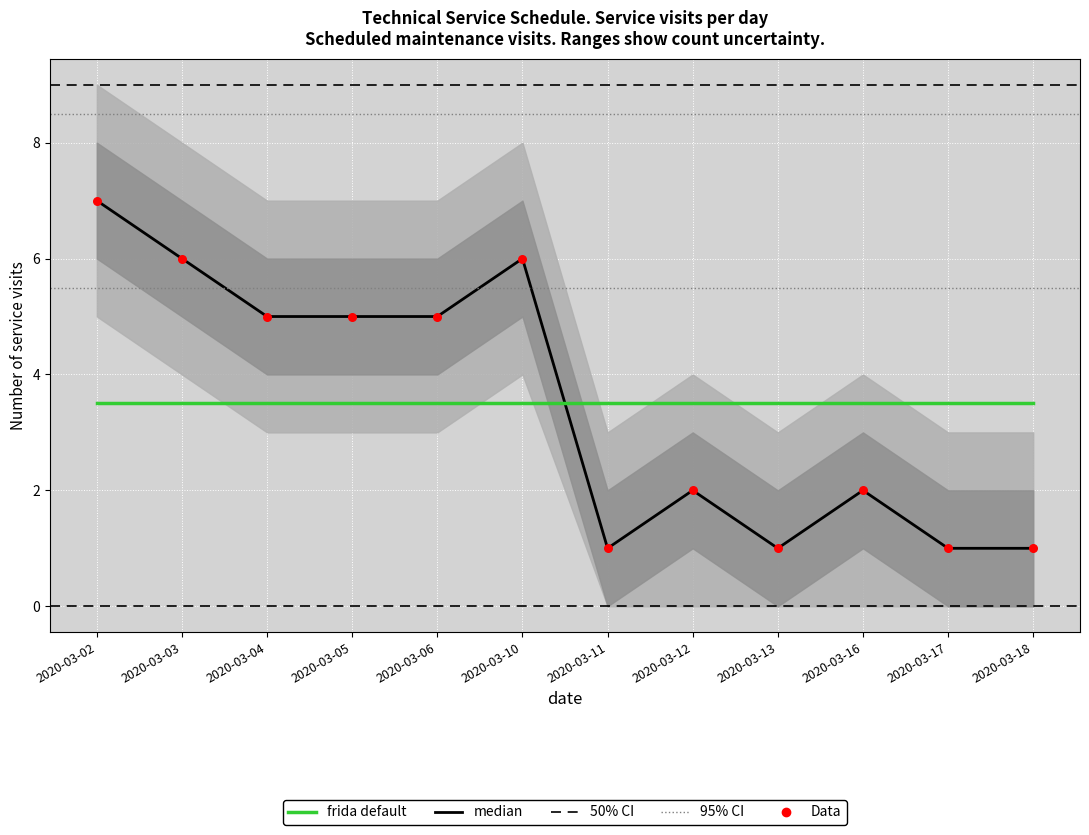

Which series has the largest total across all categories?

median